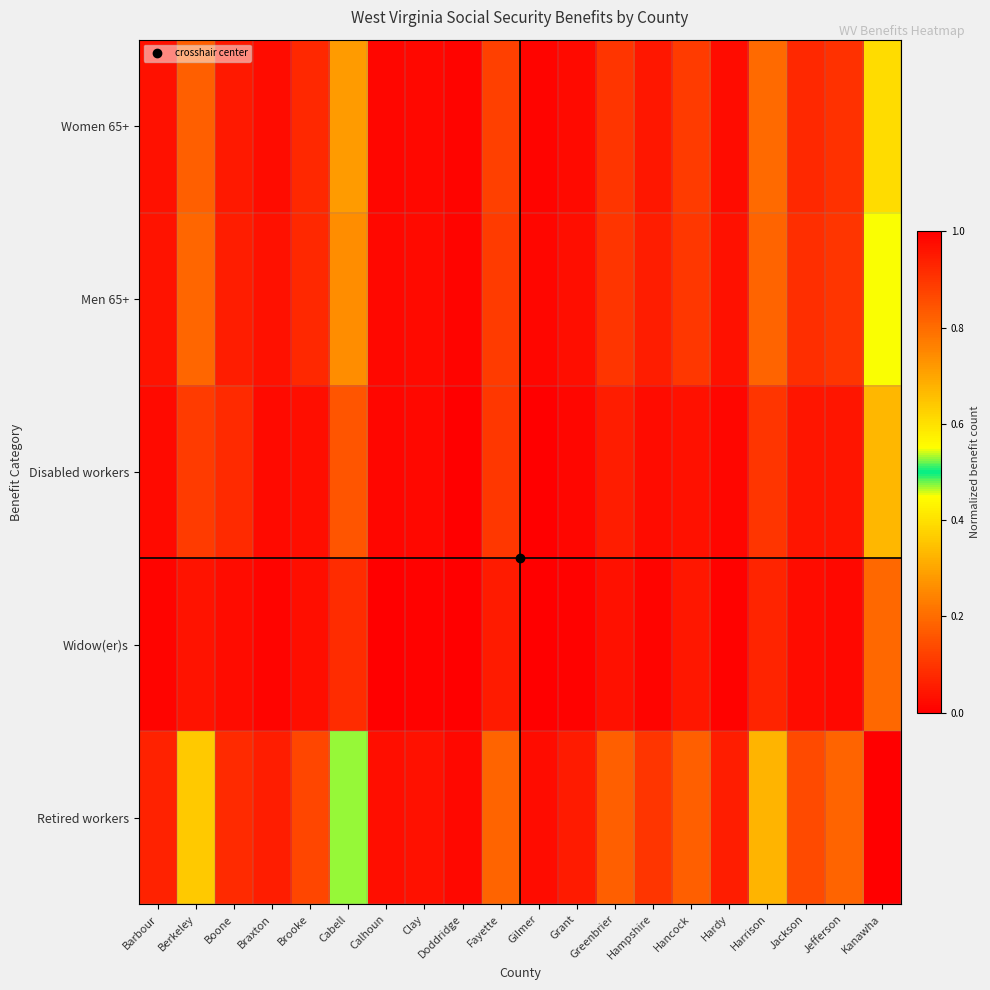

What is the difference between the highest and lowest values at Hampshire?

0.1